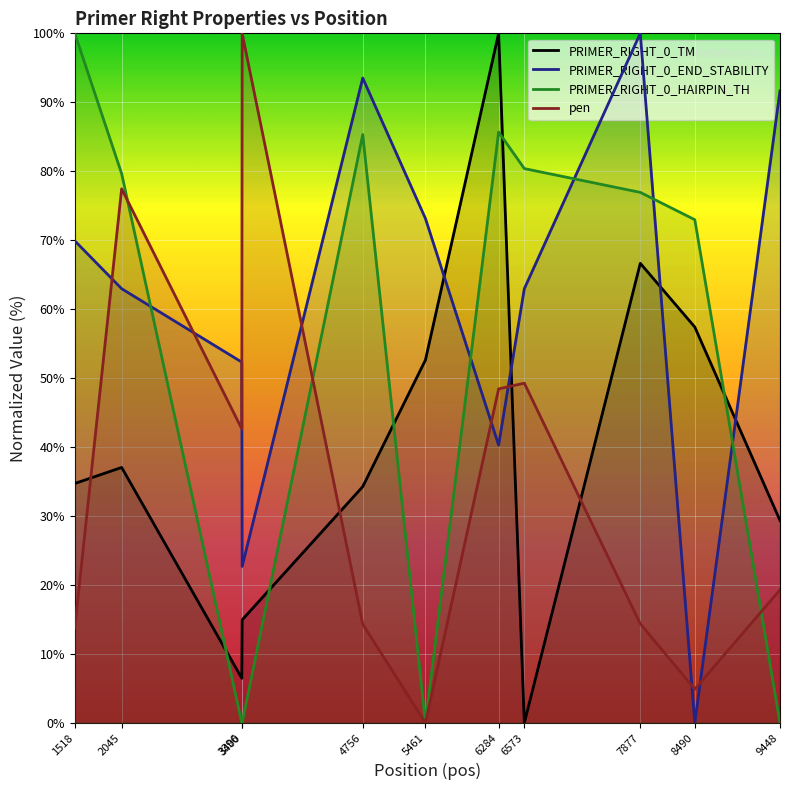

How many values in the PRIMER_RIGHT_0_TM series exceed 34?

7